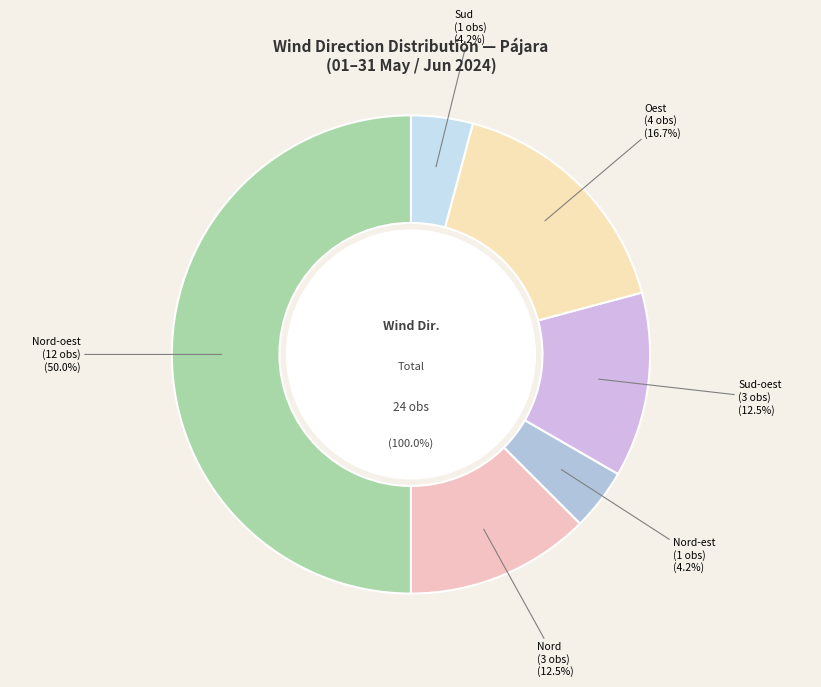

What is the ratio of the value at Sud to the value at Sud-oest?

0.3